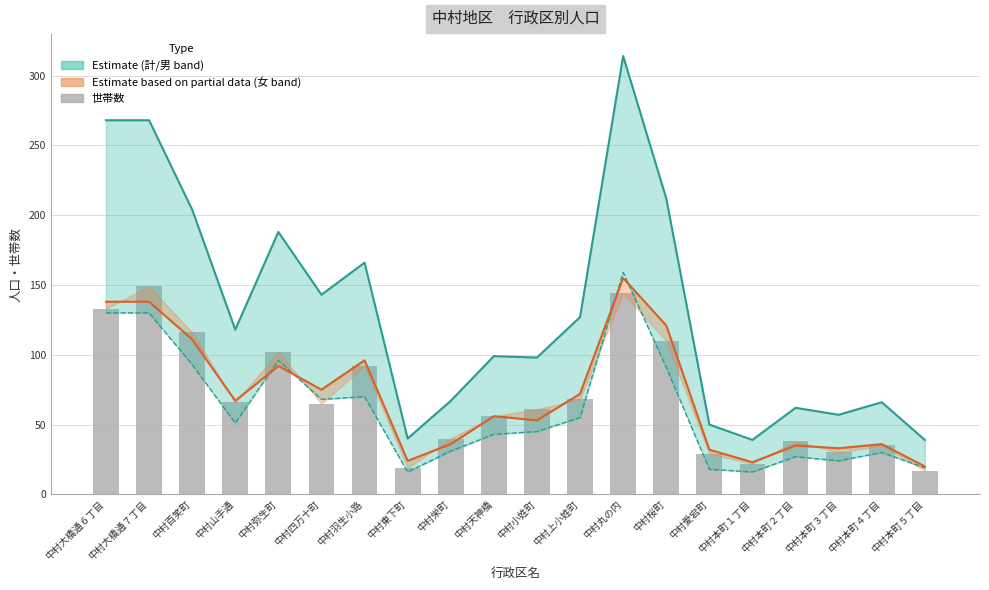

At which label does 女 reach its minimum?

中村本町５丁目